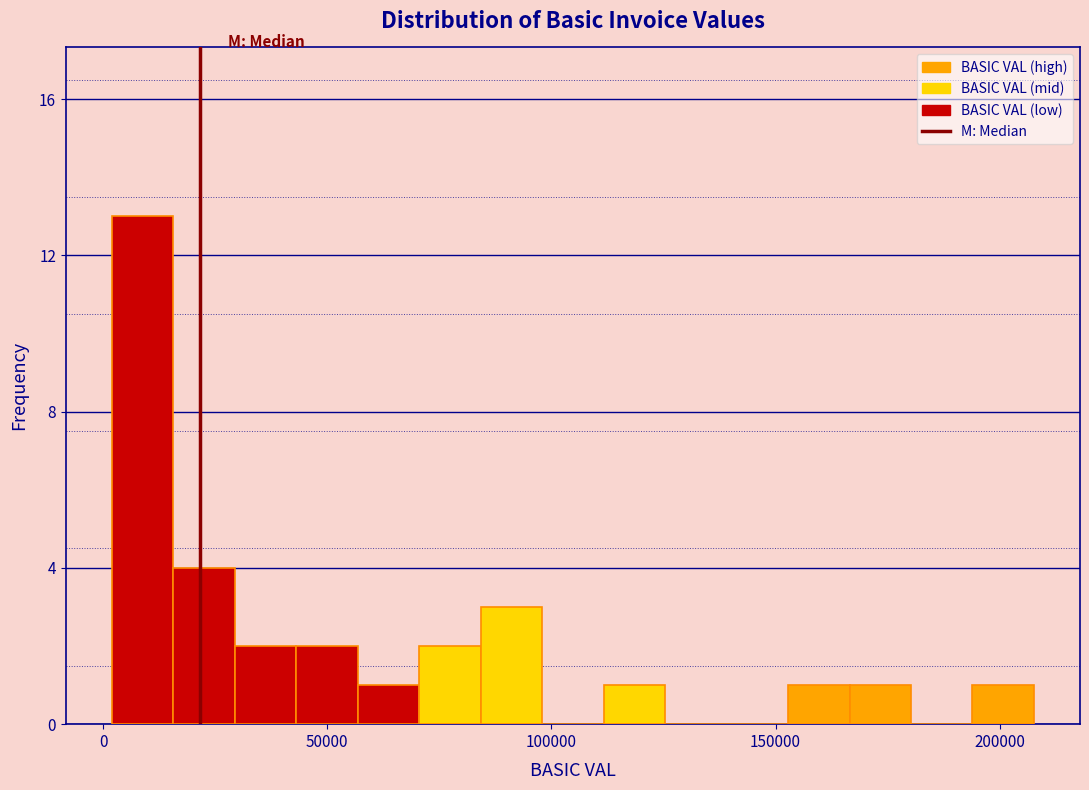

Around what value on the x-axis is the tallest bar? Give the approximate position of its centre, as read against the axis.

10000